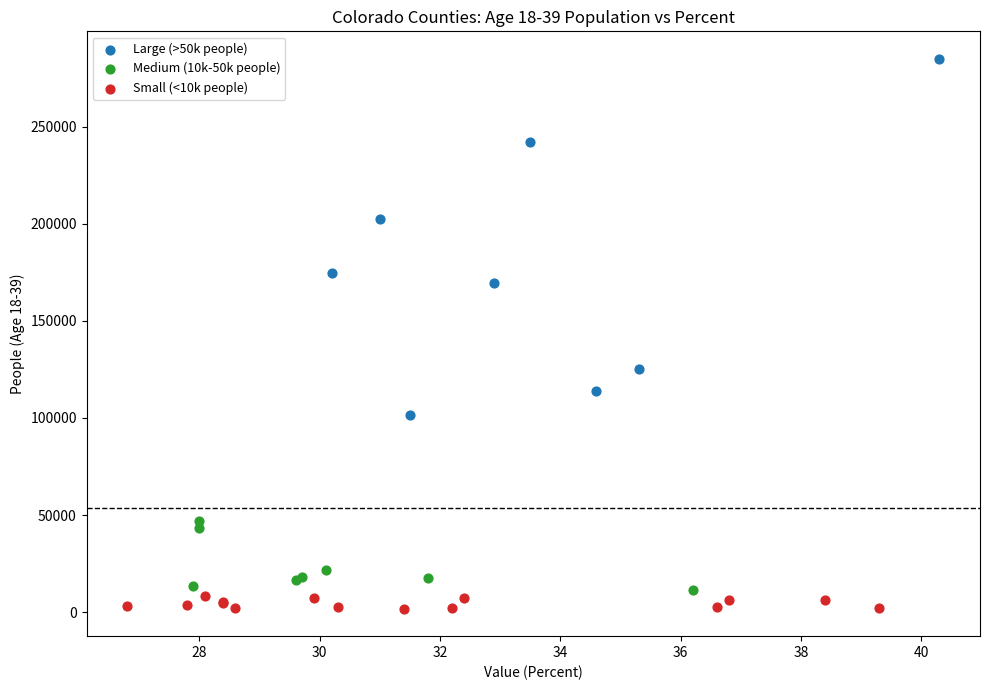

Which series contains the highest Y value?

Large (>50k people)